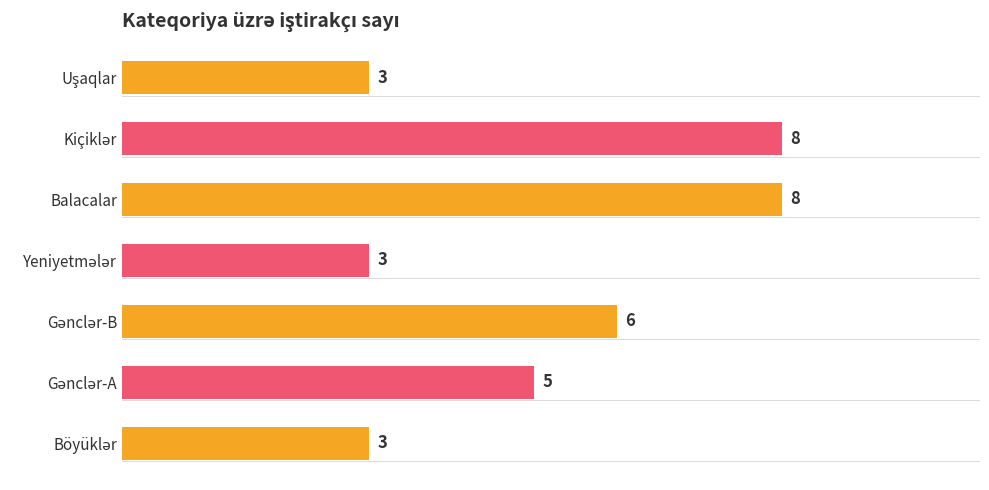

What is the difference between the maximum and minimum values?

5